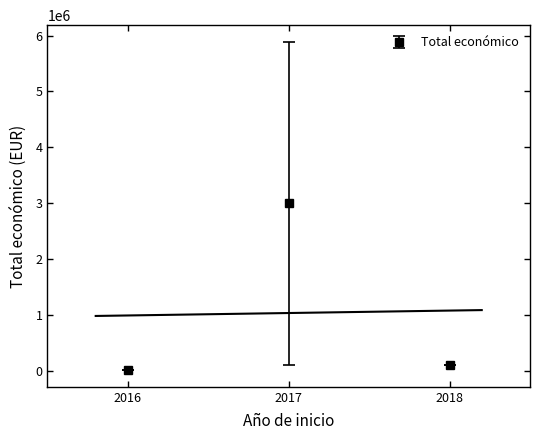

Between 2017 and 2017, which is larger?

2017